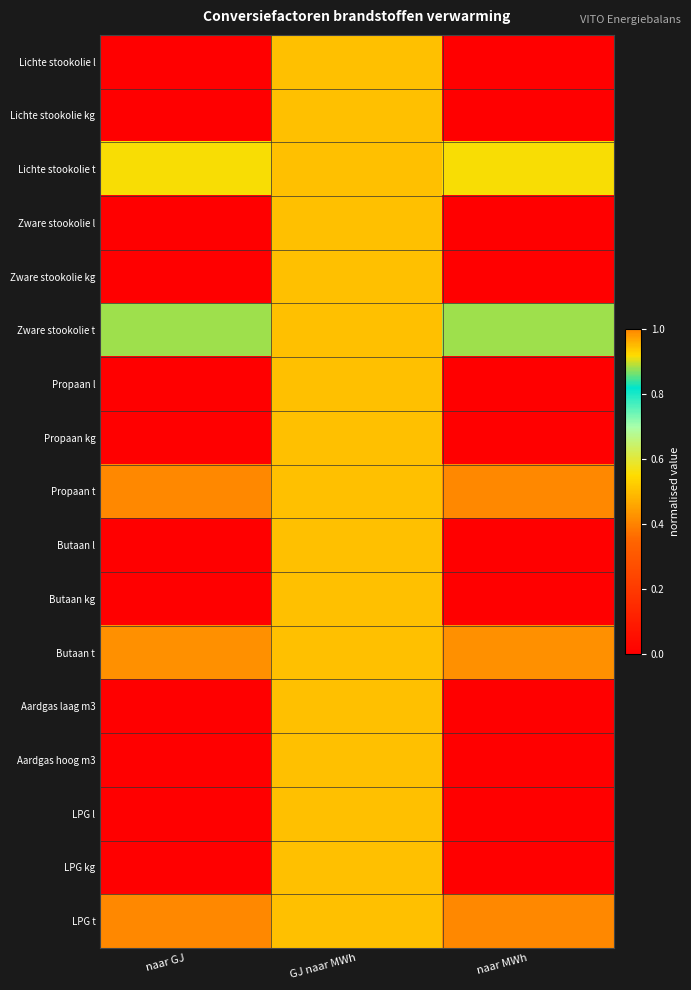

Reading right to left, extract all data points from this chart.

Lichte stookolie l: naar MWh=0.0	GJ naar MWh=0.5	naar GJ=0.0
Lichte stookolie kg: naar MWh=0.0	GJ naar MWh=0.5	naar GJ=0.0
Lichte stookolie t: naar MWh=0.9	GJ naar MWh=0.5	naar GJ=0.9
Zware stookolie l: naar MWh=0.0	GJ naar MWh=0.5	naar GJ=0.0
Zware stookolie kg: naar MWh=0.0	GJ naar MWh=0.5	naar GJ=0.0
Zware stookolie t: naar MWh=0.9	GJ naar MWh=0.5	naar GJ=0.9
Propaan l: naar MWh=0.0	GJ naar MWh=0.5	naar GJ=0.0
Propaan kg: naar MWh=0.0	GJ naar MWh=0.5	naar GJ=0.0
Propaan t: naar MWh=1.0	GJ naar MWh=0.5	naar GJ=1.0
Butaan l: naar MWh=0.0	GJ naar MWh=0.5	naar GJ=0.0
Butaan kg: naar MWh=0.0	GJ naar MWh=0.5	naar GJ=0.0
Butaan t: naar MWh=1.0	GJ naar MWh=0.5	naar GJ=1.0
Aardgas laag m3: naar MWh=0.0	GJ naar MWh=0.5	naar GJ=0.0
Aardgas hoog m3: naar MWh=0.0	GJ naar MWh=0.5	naar GJ=0.0
LPG l: naar MWh=0.0	GJ naar MWh=0.5	naar GJ=0.0
LPG kg: naar MWh=0.0	GJ naar MWh=0.5	naar GJ=0.0
LPG t: naar MWh=1.0	GJ naar MWh=0.5	naar GJ=1.0